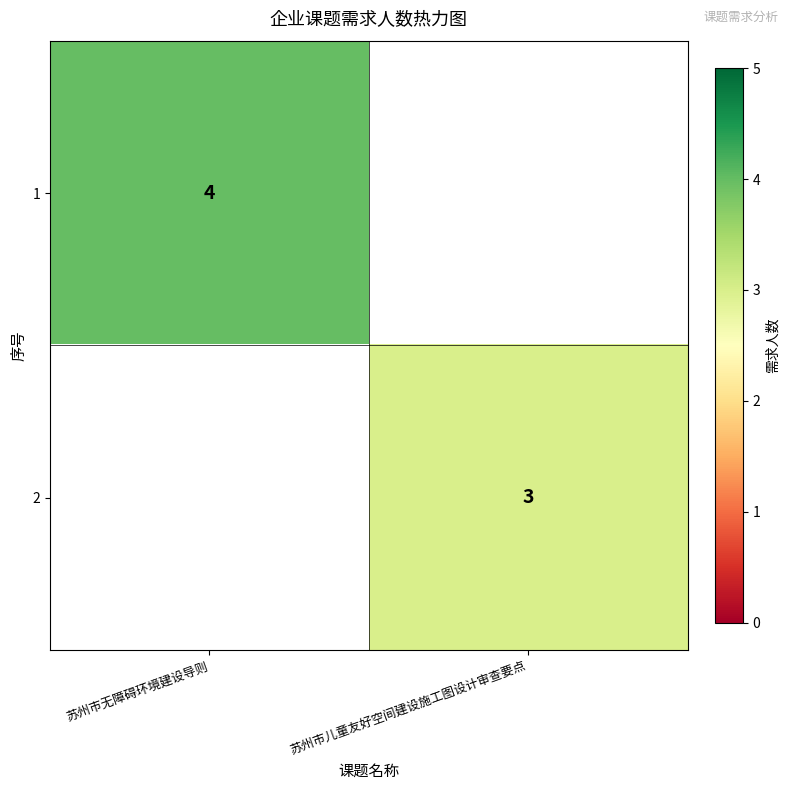

The value of 2 at 苏州市儿童友好空间建设施工图设计审查要点 is 4. True or false?

False